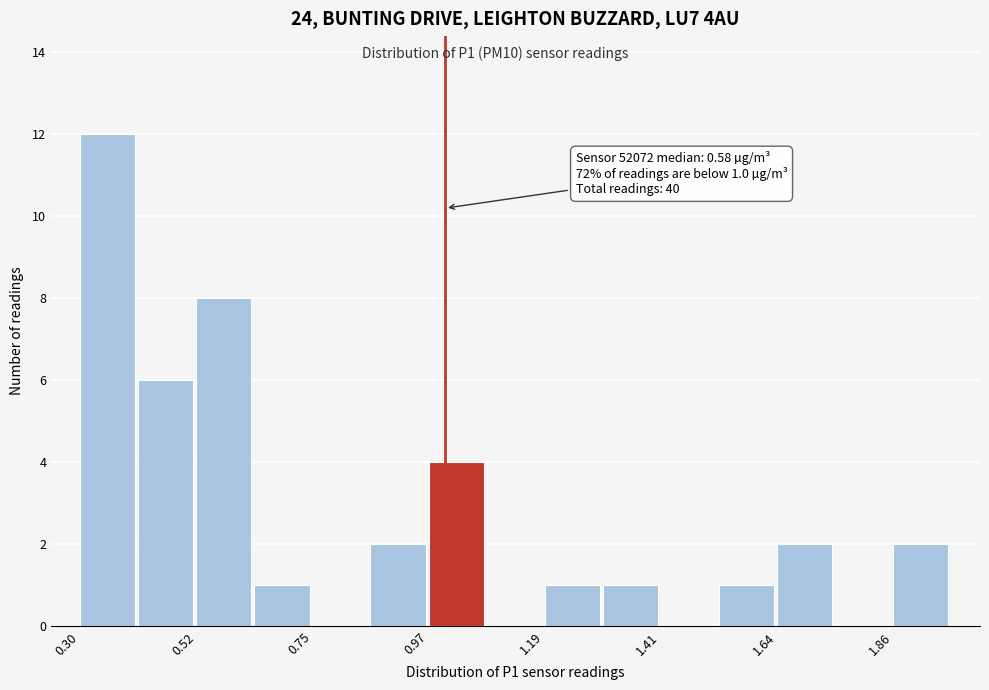

Read against the x-axis, roughly where is the centre of the tallest bar?

0.35